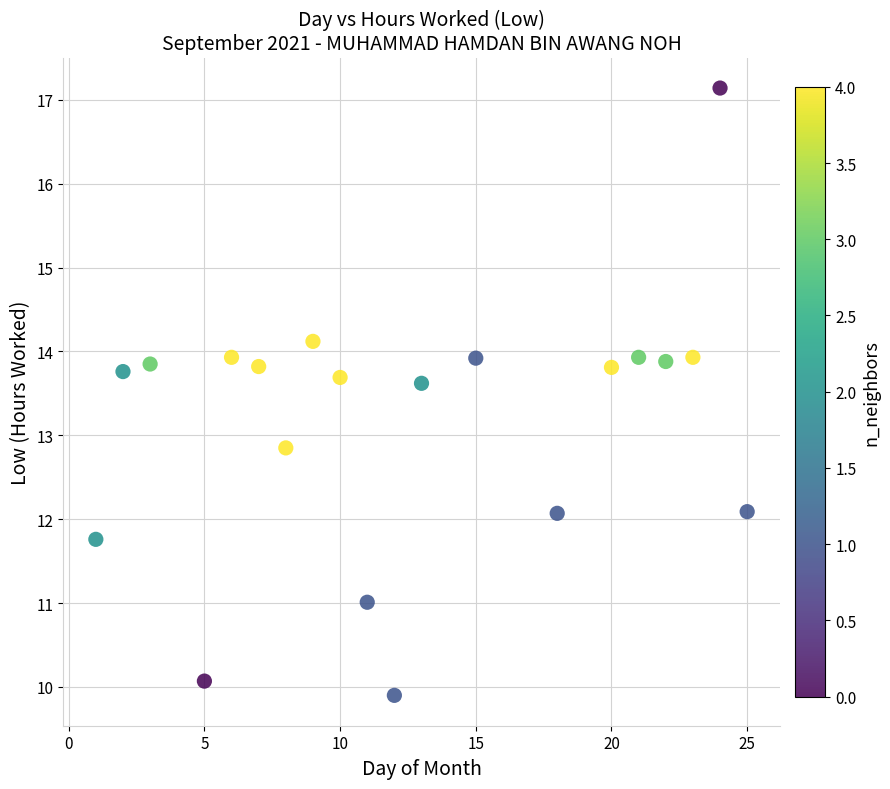

What is the range of Y values (max minus min)?

7.2